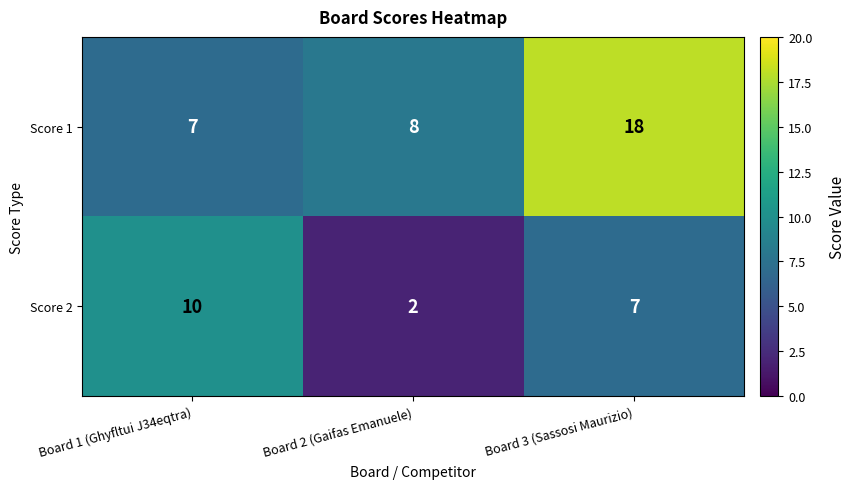

What is the difference between the highest and lowest values at Board 1 (Ghyfltui J34eqtra)?

3